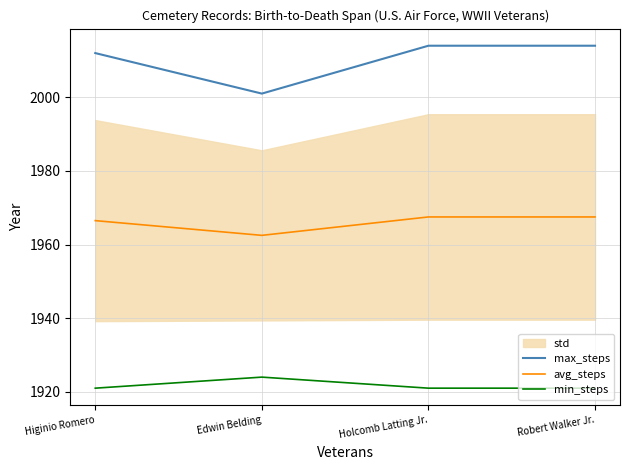

What is the label of the 4th point from the left?

Robert Walker Jr.